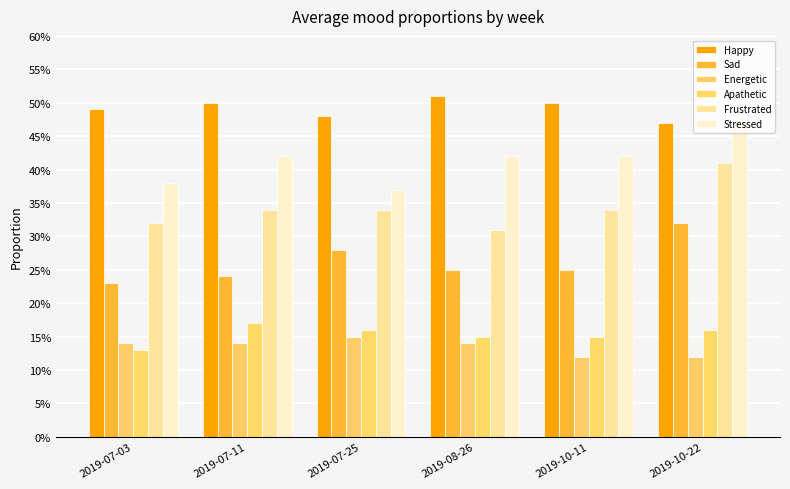

Reading left to right, list all the values displayed in this chart.

Happy: 2019-07-03=0.5	2019-07-11=0.5	2019-07-25=0.5	2019-08-26=0.5	2019-10-11=0.5	2019-10-22=0.5
Sad: 2019-07-03=0.2	2019-07-11=0.2	2019-07-25=0.3	2019-08-26=0.2	2019-10-11=0.2	2019-10-22=0.3
Energetic: 2019-07-03=0.1	2019-07-11=0.1	2019-07-25=0.1	2019-08-26=0.1	2019-10-11=0.1	2019-10-22=0.1
Apathetic: 2019-07-03=0.1	2019-07-11=0.2	2019-07-25=0.2	2019-08-26=0.1	2019-10-11=0.1	2019-10-22=0.2
Frustrated: 2019-07-03=0.3	2019-07-11=0.3	2019-07-25=0.3	2019-08-26=0.3	2019-10-11=0.3	2019-10-22=0.4
Stressed: 2019-07-03=0.4	2019-07-11=0.4	2019-07-25=0.4	2019-08-26=0.4	2019-10-11=0.4	2019-10-22=0.5